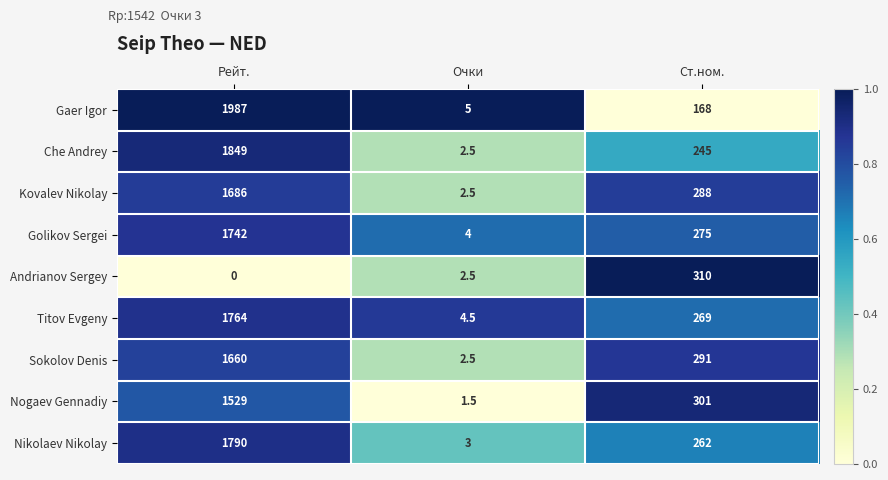

True or false: Sokolov Denis has a value of 2.5 at Очки.

True